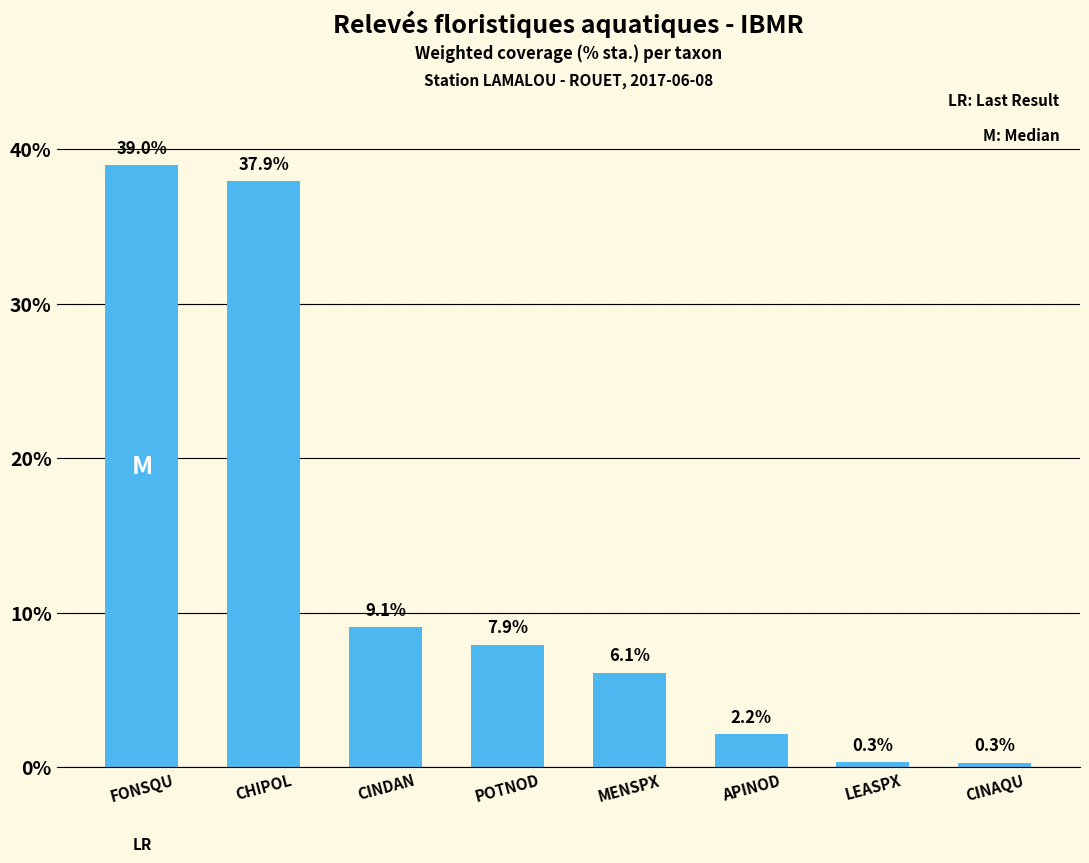

Does the chart contain any negative values?

No